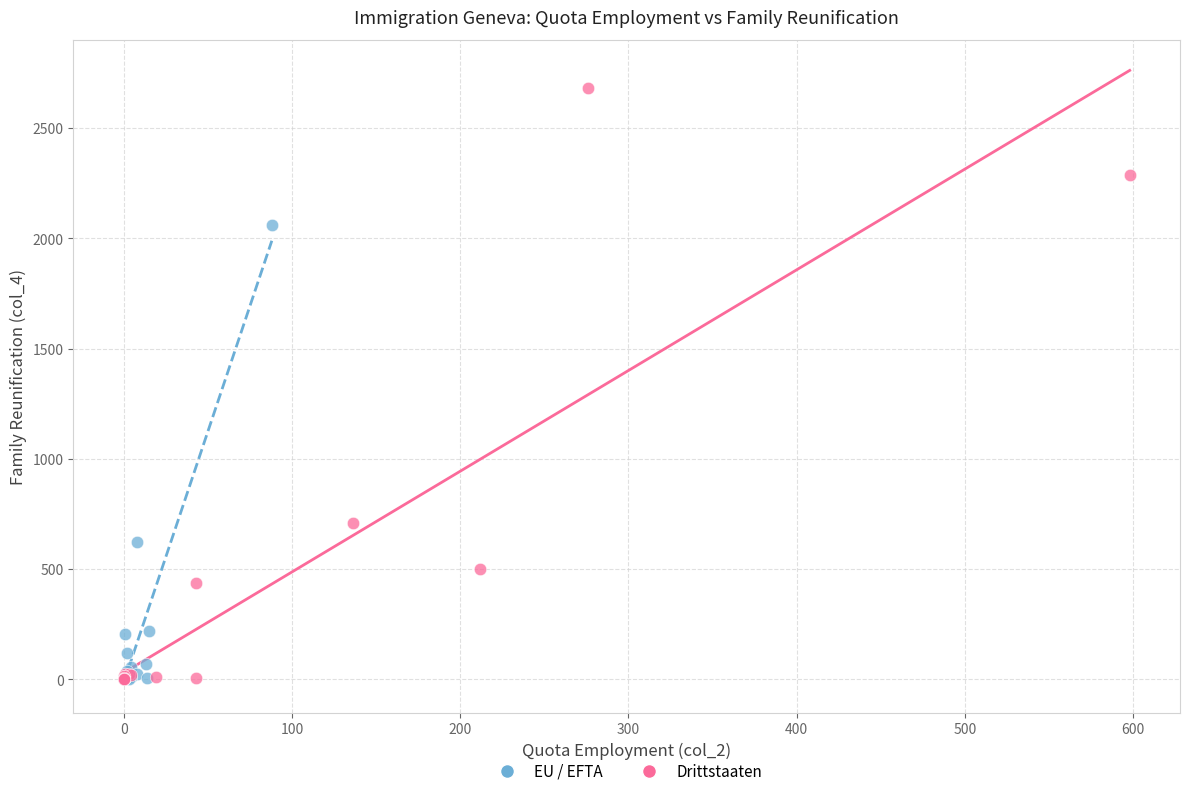

Which series reaches the maximum Y coordinate?

Drittstaaten